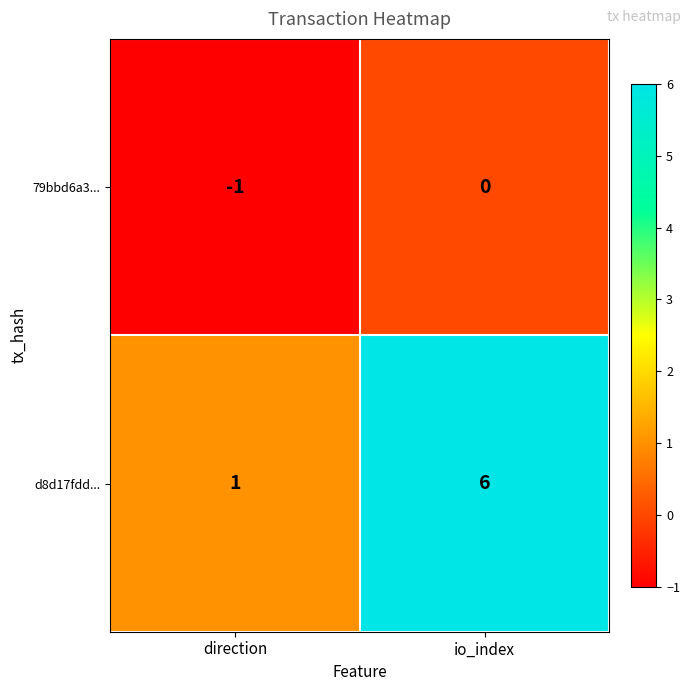

Reading left to right, extract all data points from this chart.

79bbd6a3...: direction=-1	io_index=0
d8d17fdd...: direction=1	io_index=6